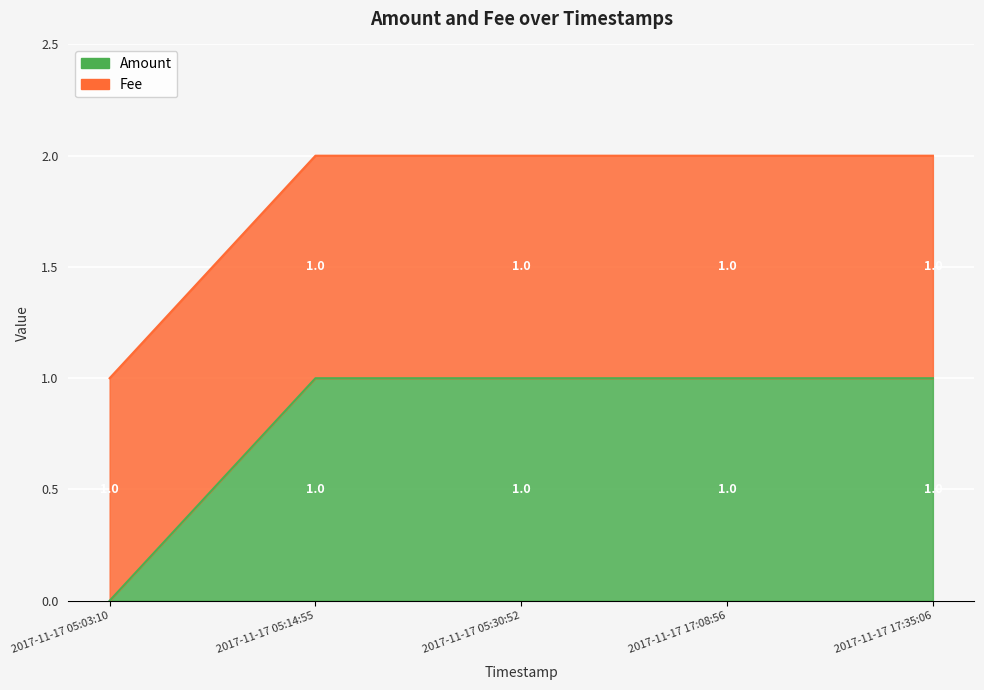

What is the label of the 5th point from the left?

2017-11-17 17:35:06